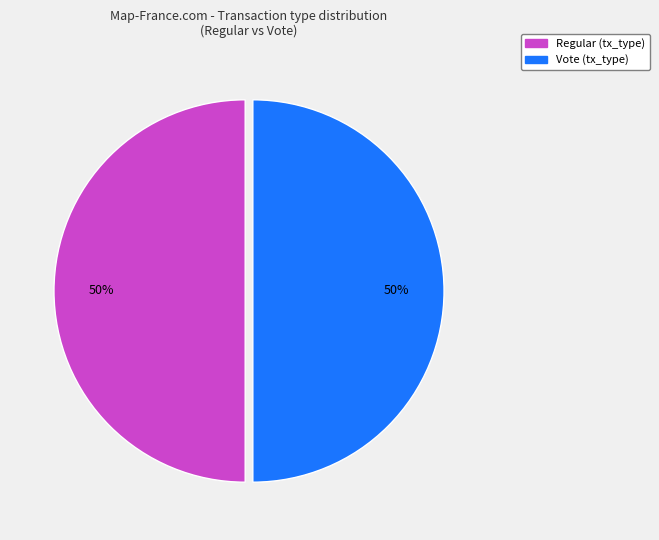

To the nearest percent, what is the average slice percentage?

50%